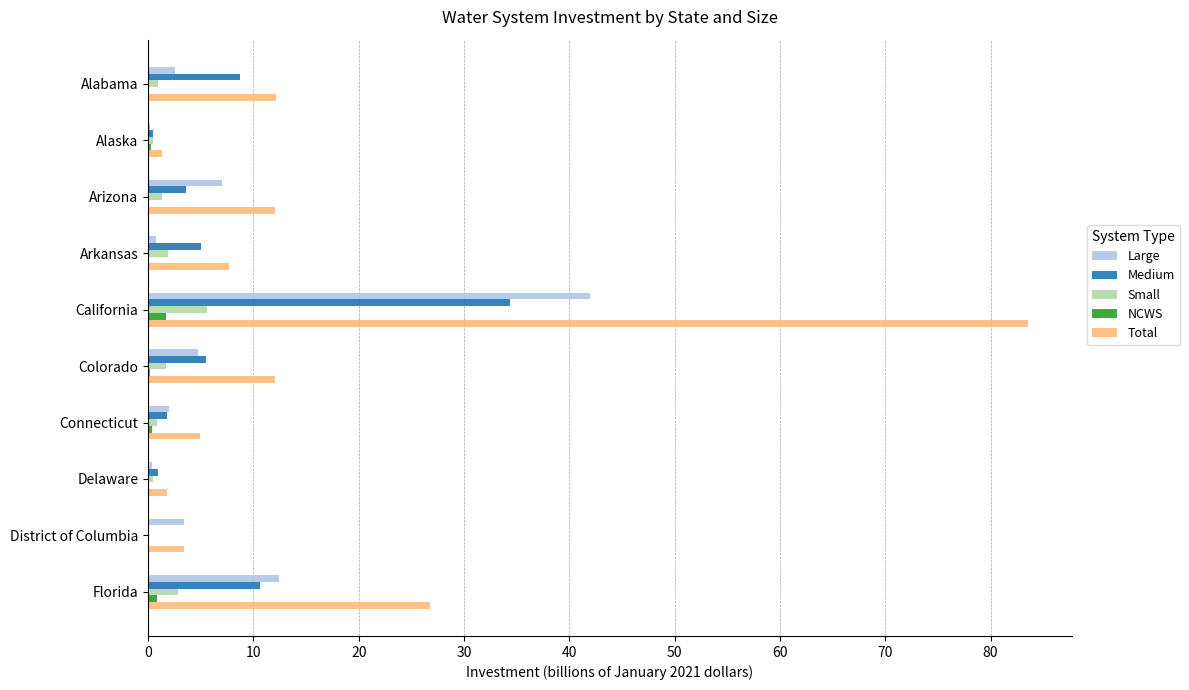

How many categories are shown in the chart?

10